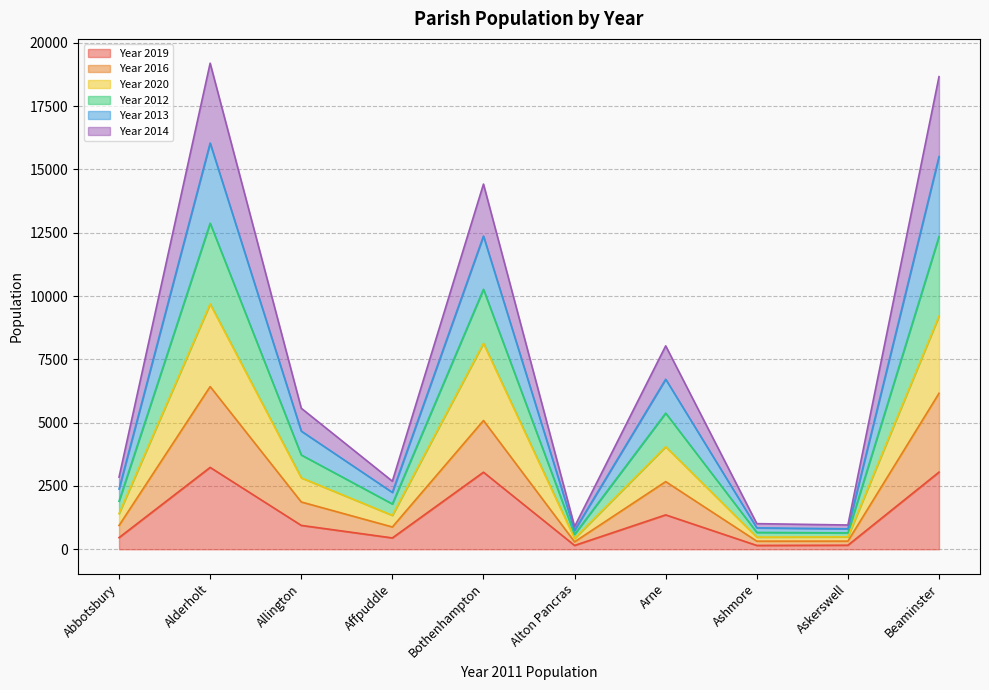

Which series changed the most between Abbotsbury and Arne?

Year 2016